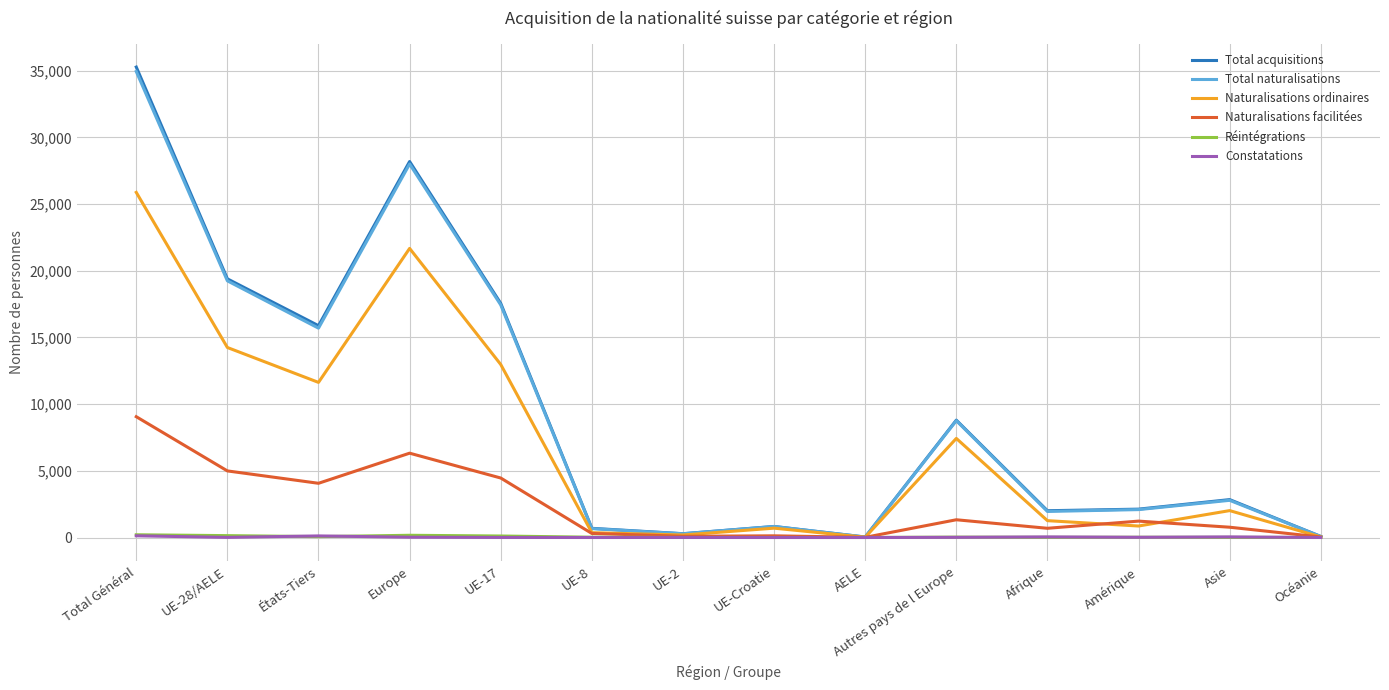

At which category is the sum across all series the highest?

Total Général